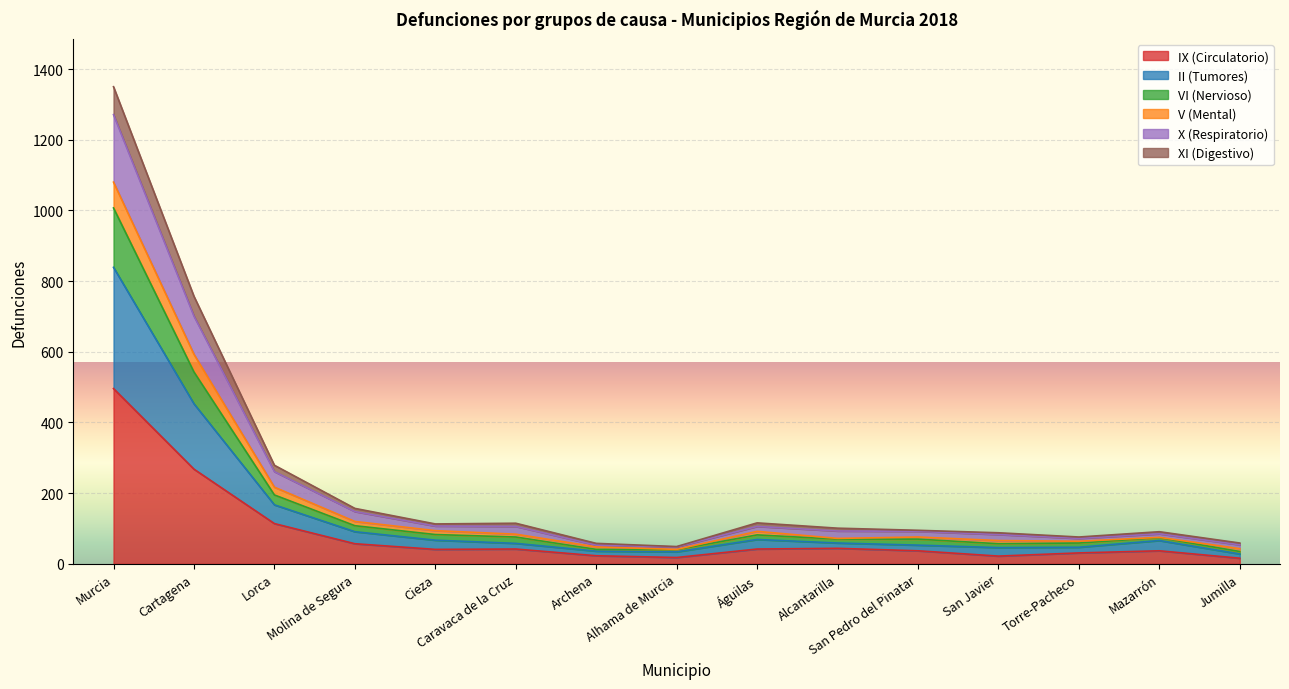

What is the total value across all series at Cartagena?

757